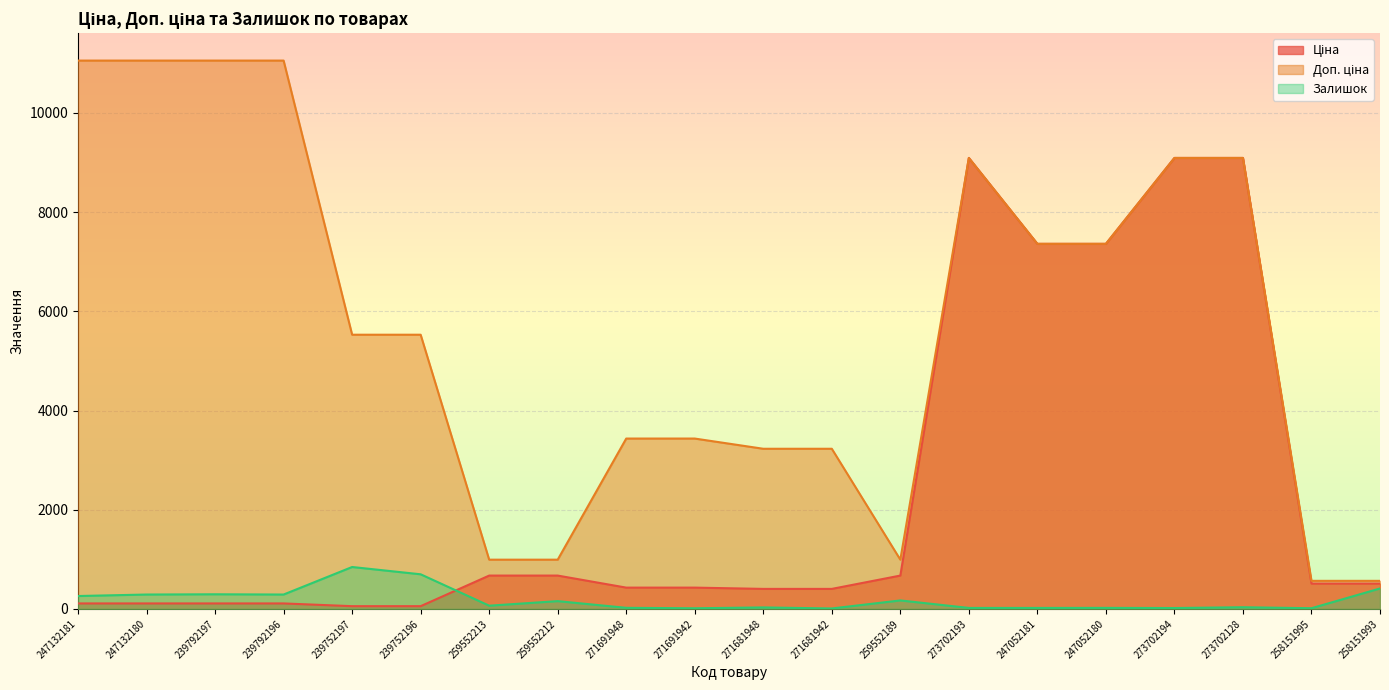

At 259552189, list the series in order from smallest to largest.

Залишок, Ціна, Доп. ціна